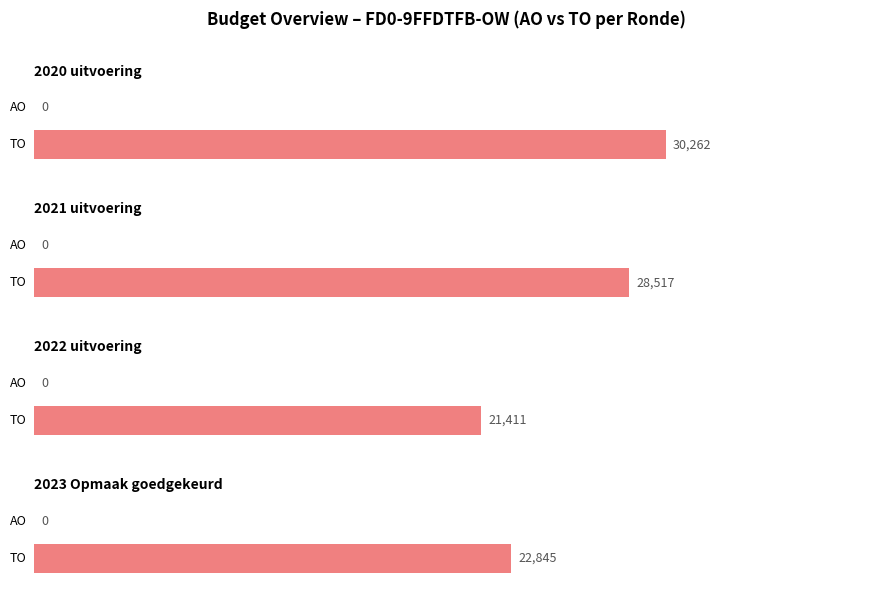

The value of TO at 2022 2de aanpassing goedgekeurd is 33812. True or false?

False